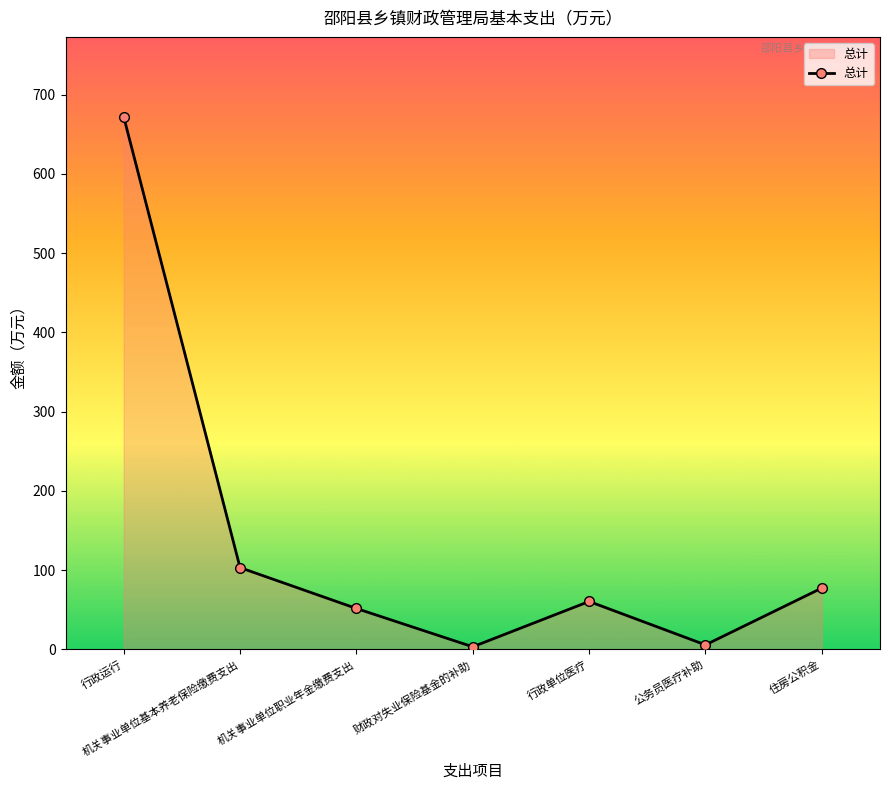

What is the average value?

139.1